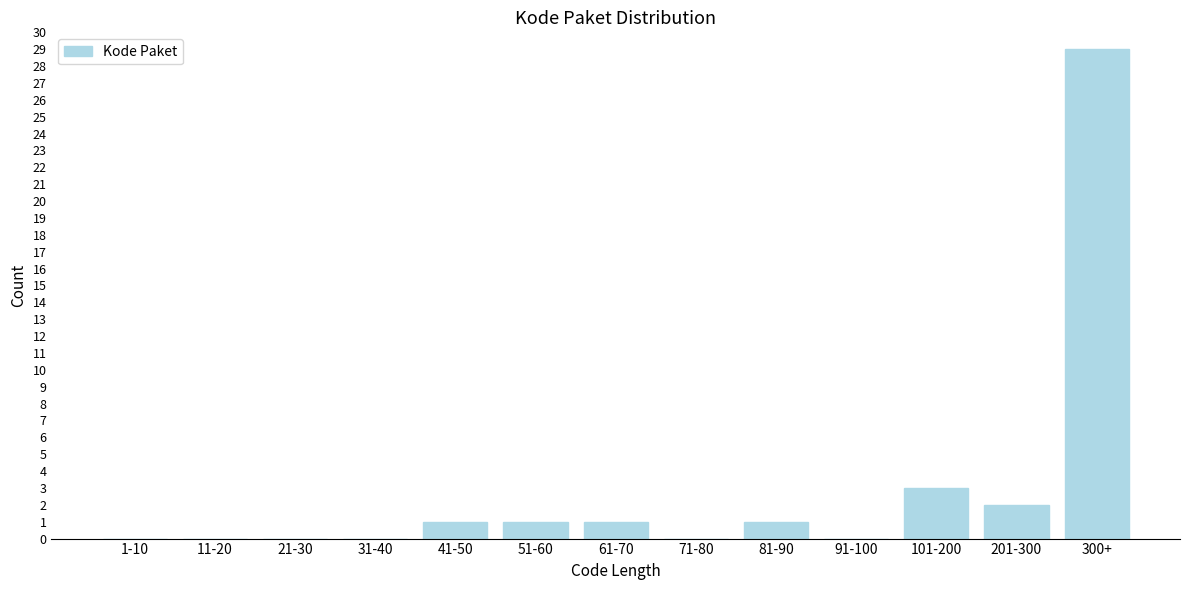

Reading left to right, extract all data points from this chart.

1-10=0	11-20=0	21-30=0	31-40=0	41-50=1	51-60=1	61-70=1	71-80=0	81-90=1	91-100=0	101-200=3	201-300=2	300+=29